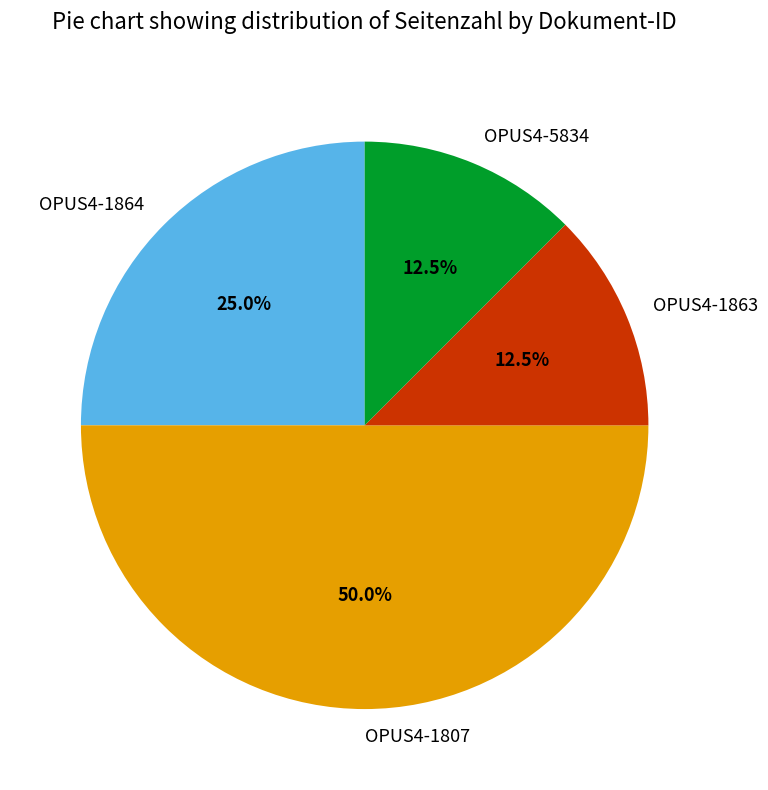

Is it true that OPUS4-1864 is 14% of the pie?

False